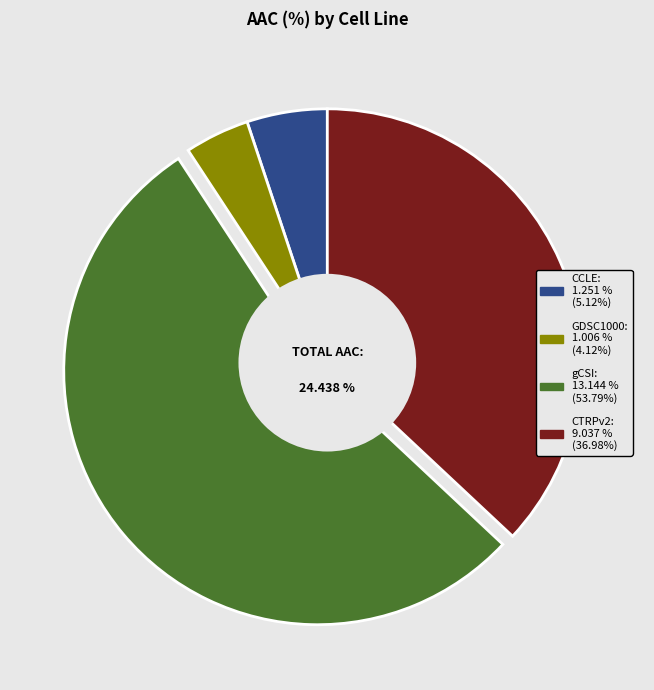

Which slice represents more than half of the pie?

gCSI